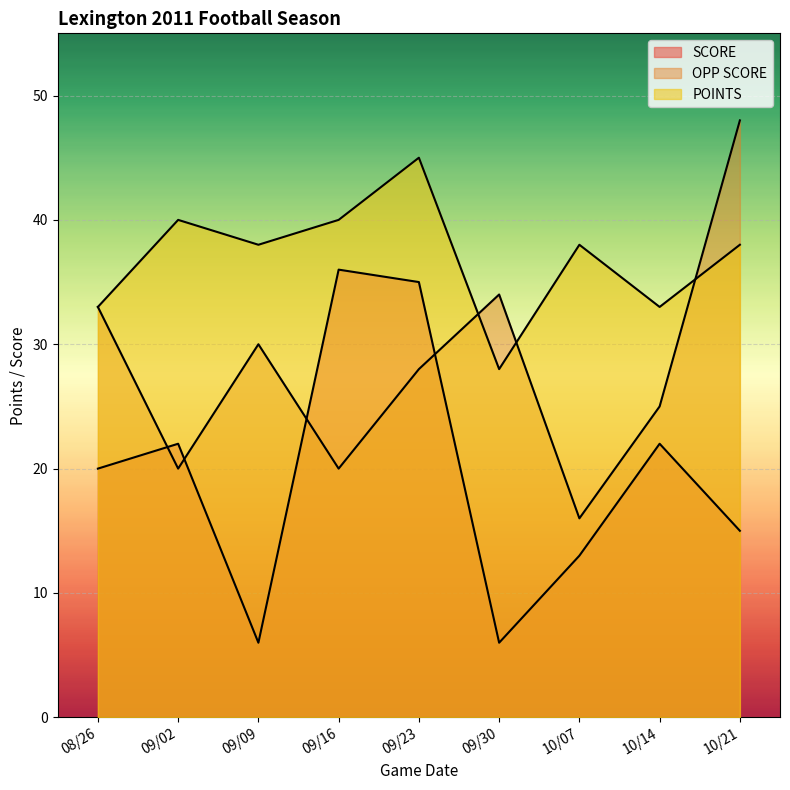

Where is SCORE nearest to the value 21?

08/26